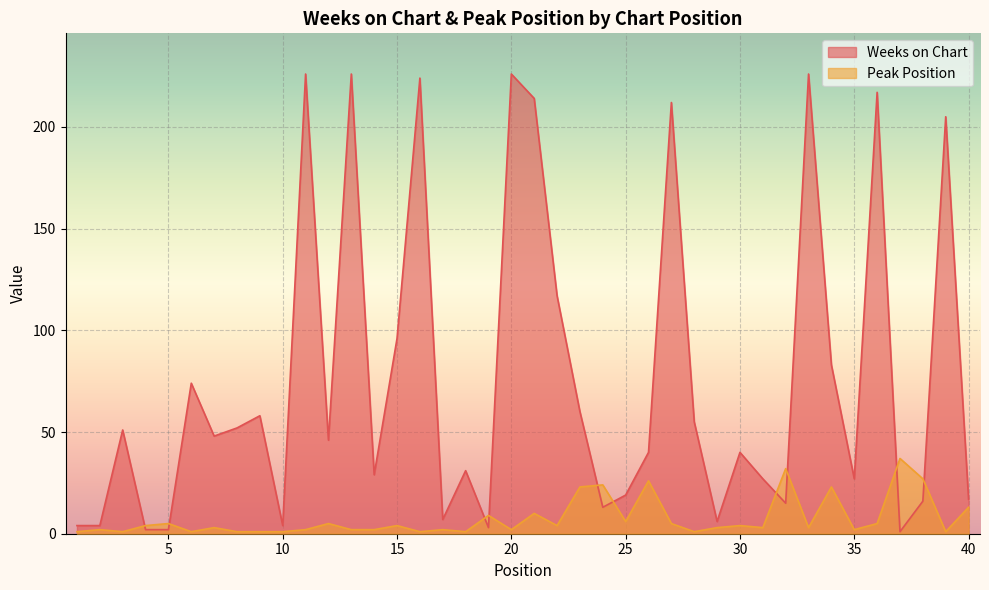

The Peak Position series shows 1 at 13. True or false?

False